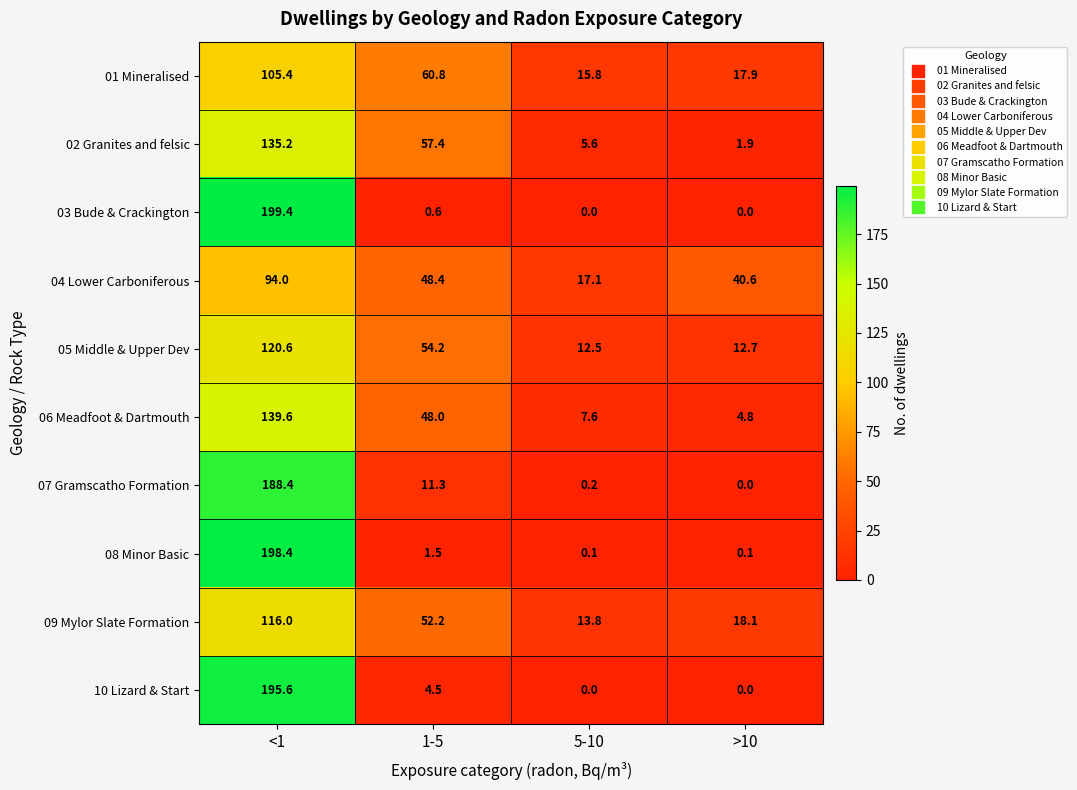

What is the total value across all series at 1-5?

338.9